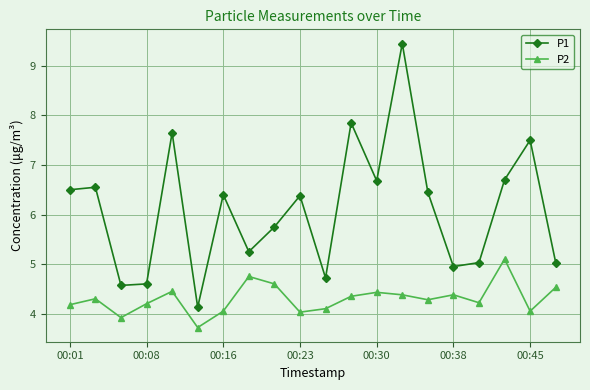

What is the value of the P2 point at the 13th from the left?

4.4